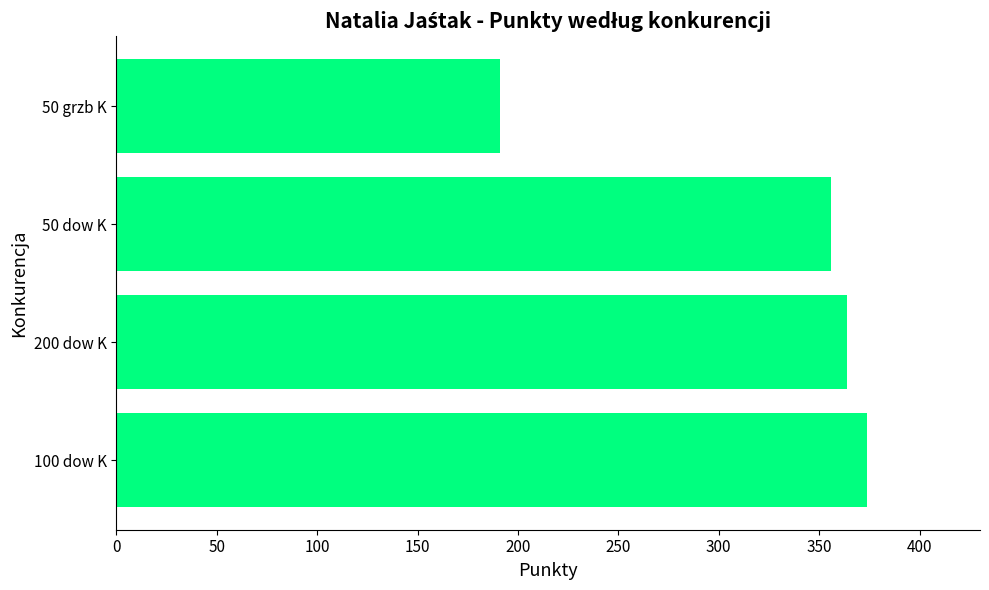

Reading top to bottom, extract all data points from this chart.

50 grzb K=191	50 dow K=356	200 dow K=364	100 dow K=374